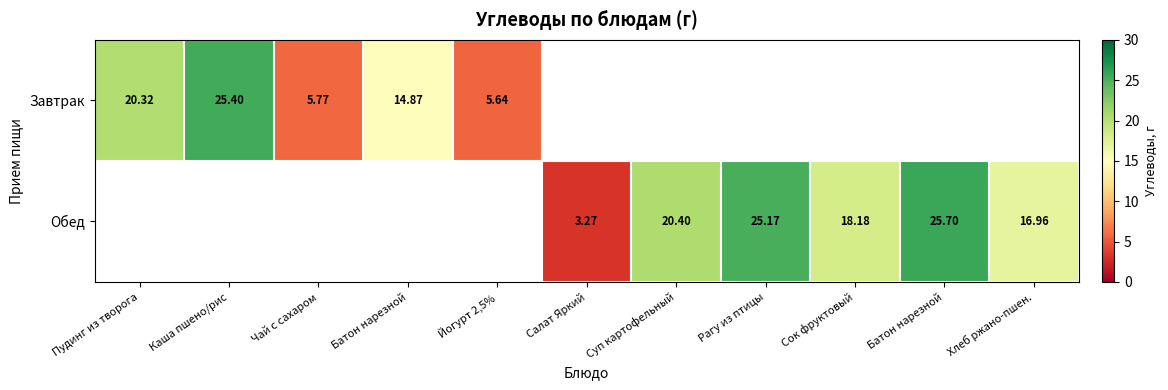

What is the greatest value displayed?

25.7